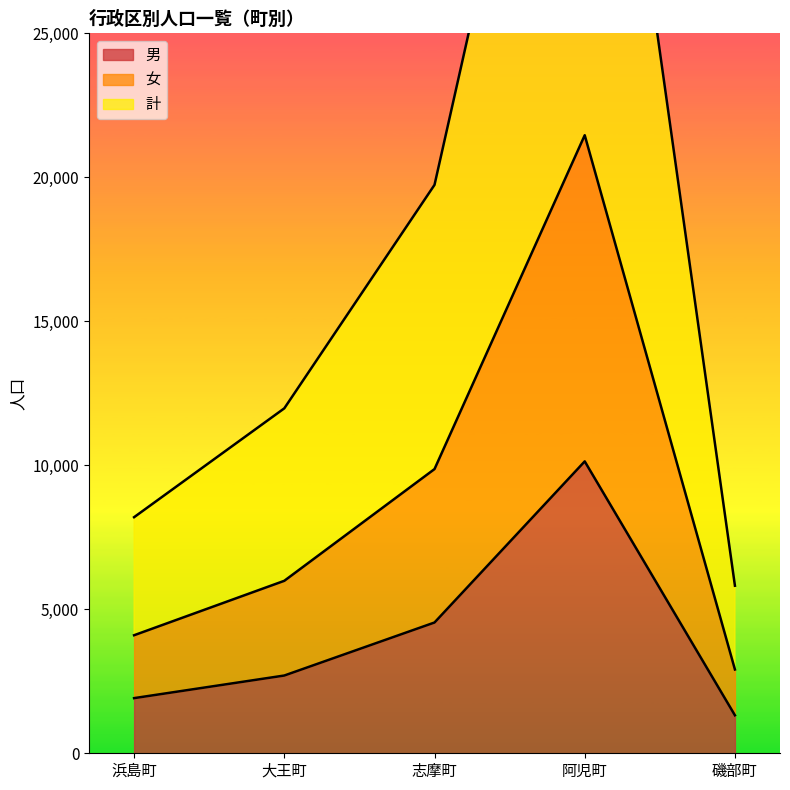

True or false: 男 and 女 intersect in this chart.

False